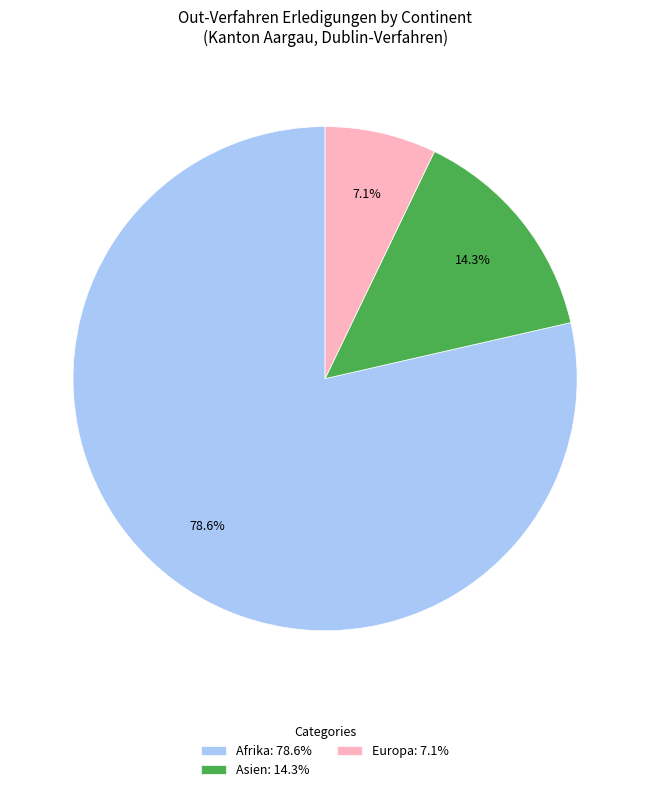

Which slice is the smallest?

Europa: 7.1%